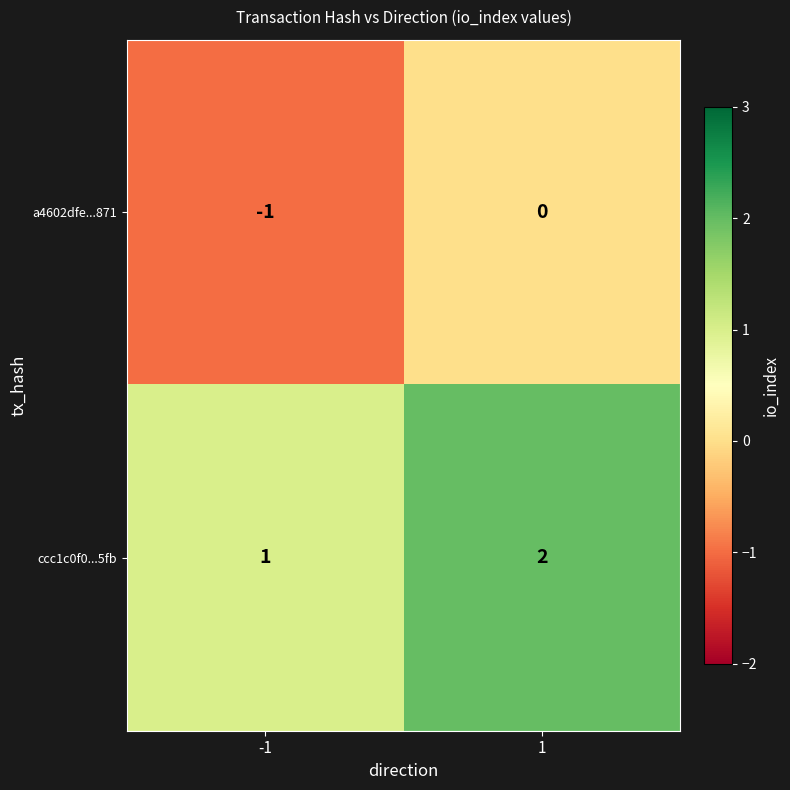

List the series in order of their peak value, lowest first.

a4602dfe...871, ccc1c0f0...5fb